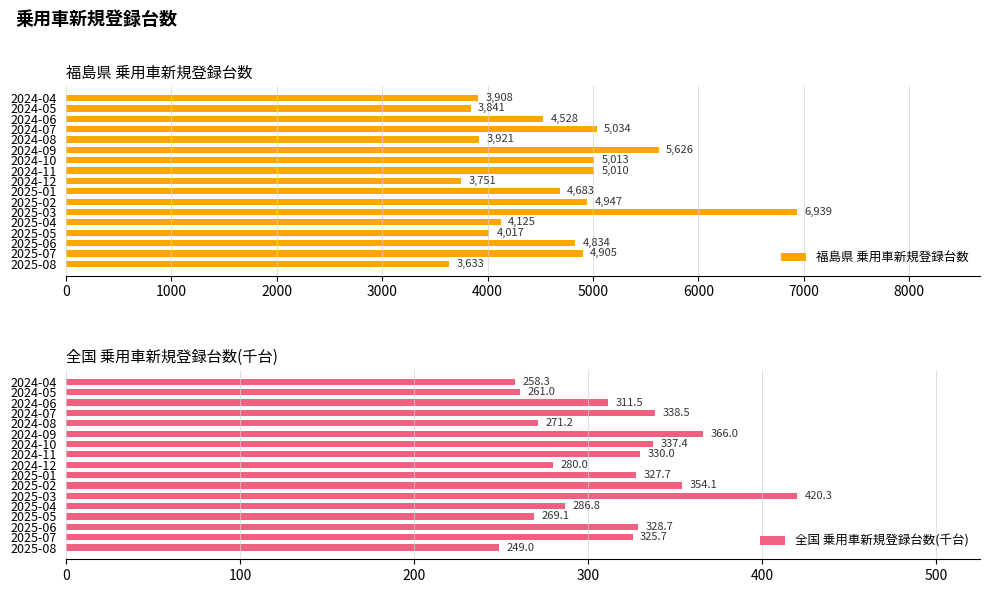

What are all the series names shown in the legend?

福島県 乗用車新規登録台数, 全国 乗用車新規登録台数(千台)